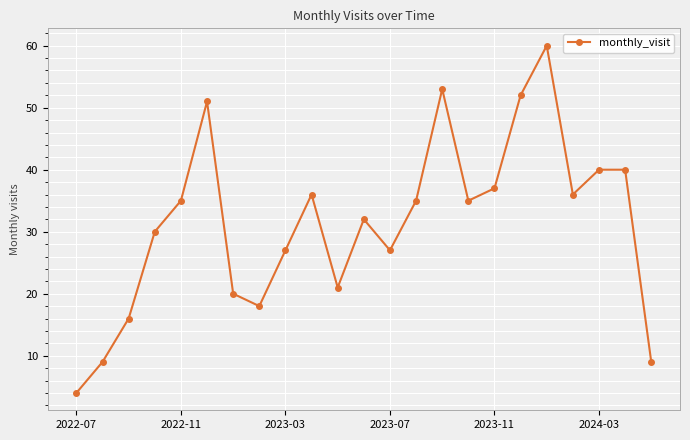

Reading left to right, transcribe all the data shown in this chart.

4	9	16	30	35	51	20	18	27	36	21	32	27	35	53	35	37	52	60	36	40	40	9